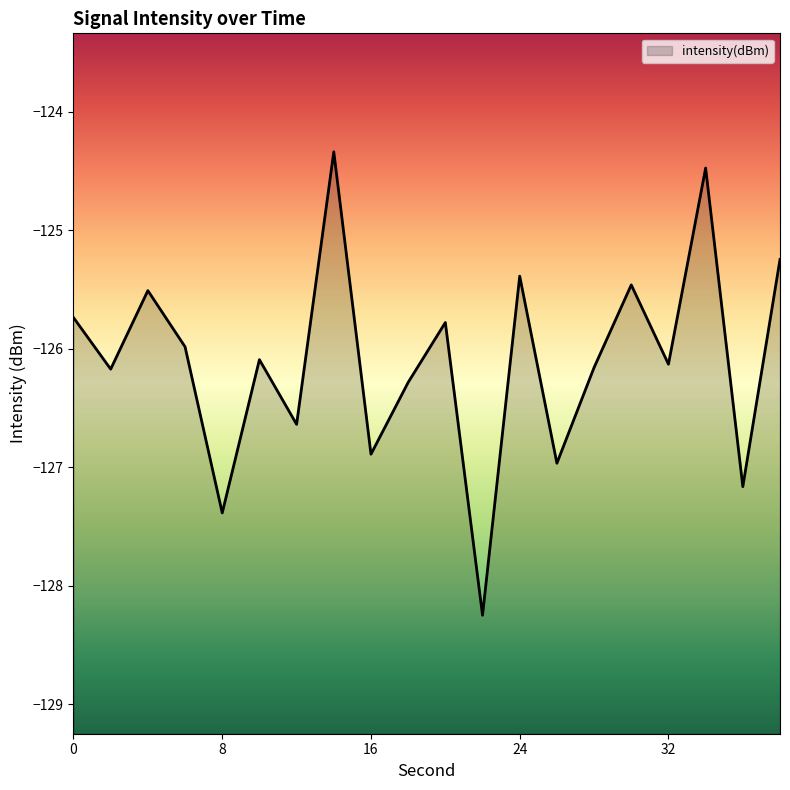

What is the difference between the maximum and minimum values?

3.9